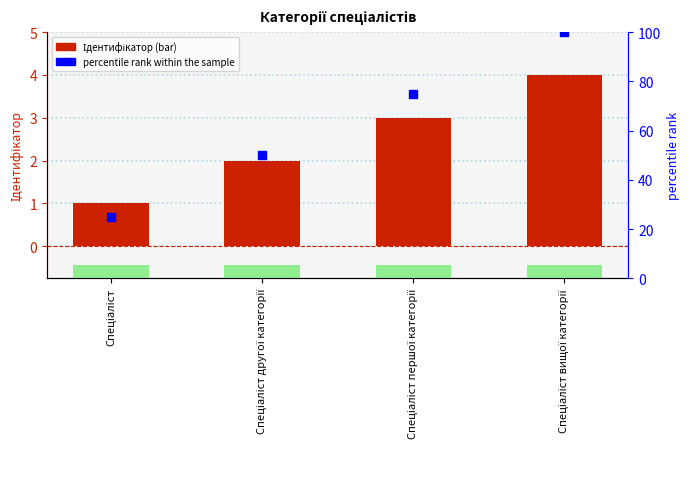

Which series has the largest Y range (max minus min)?

percentile rank within the sample